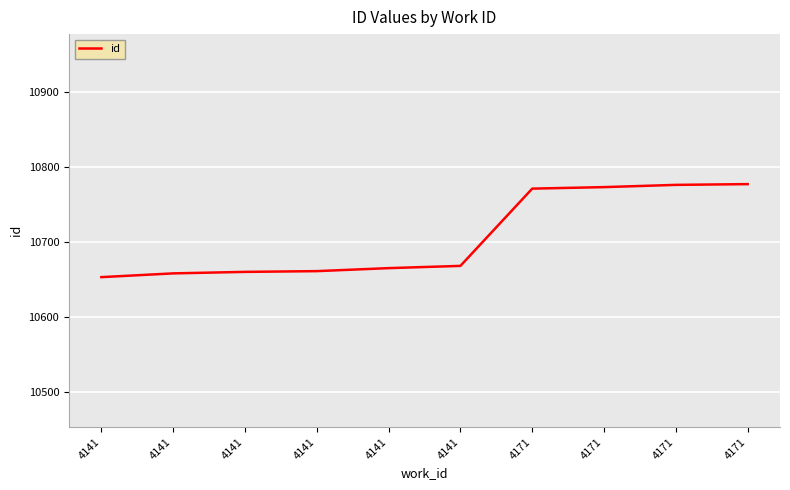

The chart shows a value of 10665 at 4141. True or false?

True